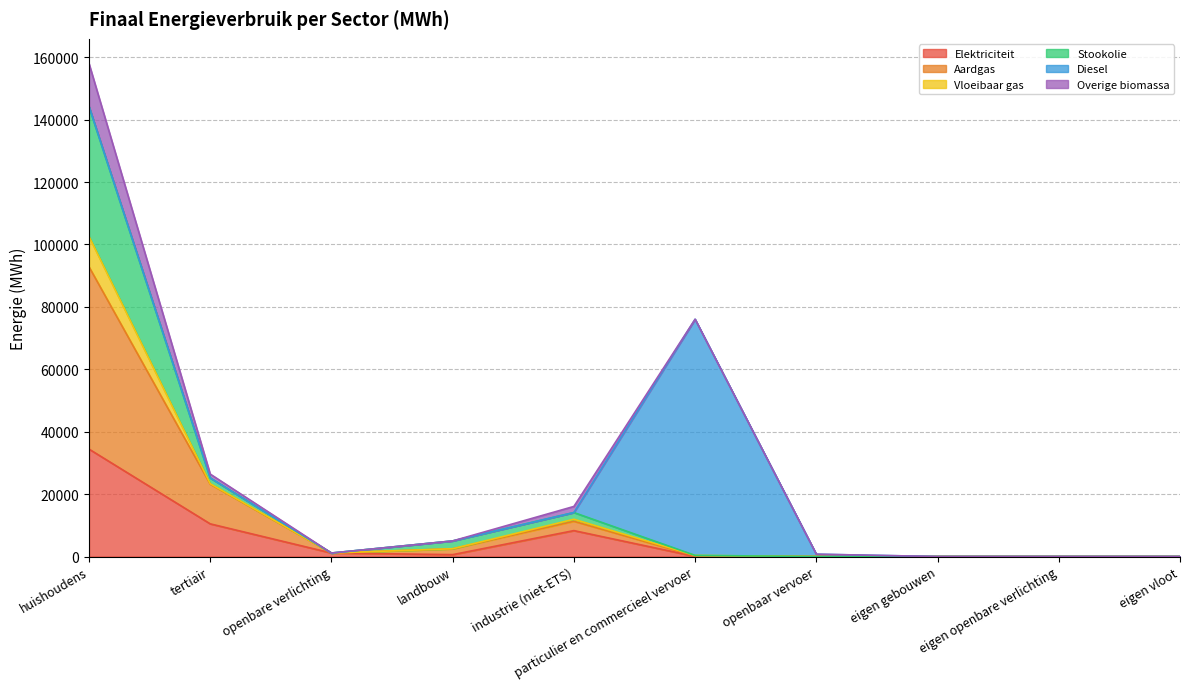

At which category is the sum across all series the highest?

huishoudens